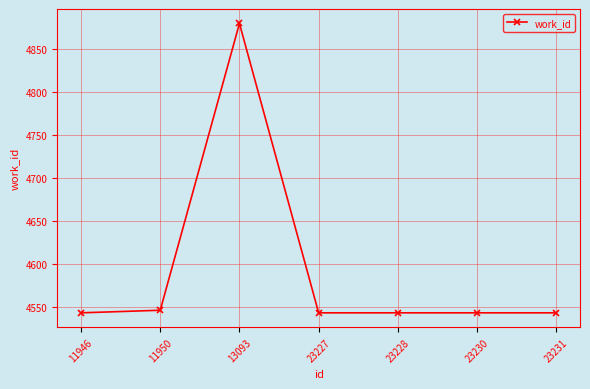

Is it true that the value at 11950 is 1319?

False